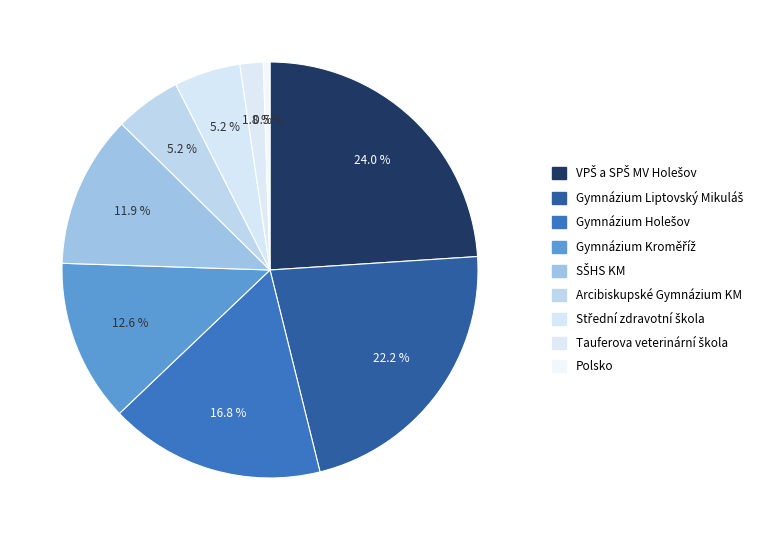

Count the number of slices in the pie.

9